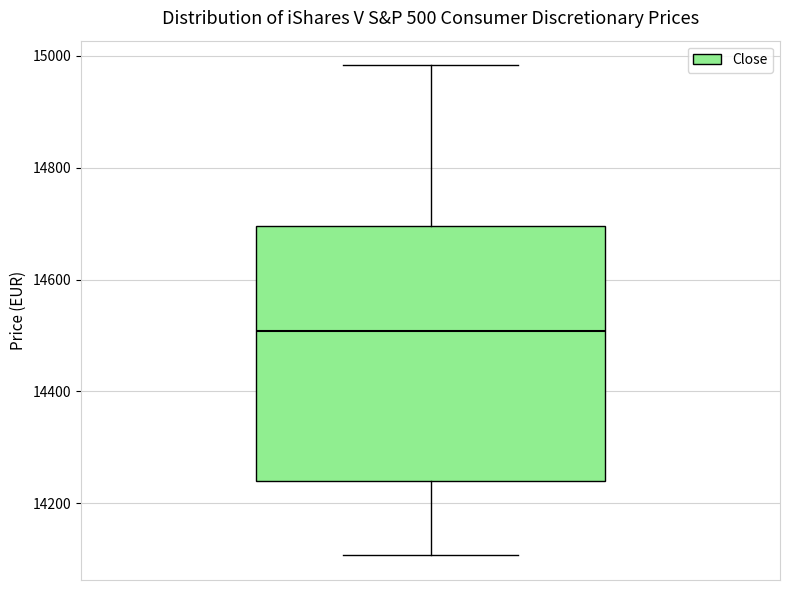

Transcribe this box plot: give where the median line is, the range the box spans, and where the two whiskers end, as read against the y-axis. The values are not printed on the chart, so give them approximately, as read against the axis.

median 14500, box 14240 to 14700, whiskers 14100 to 14980